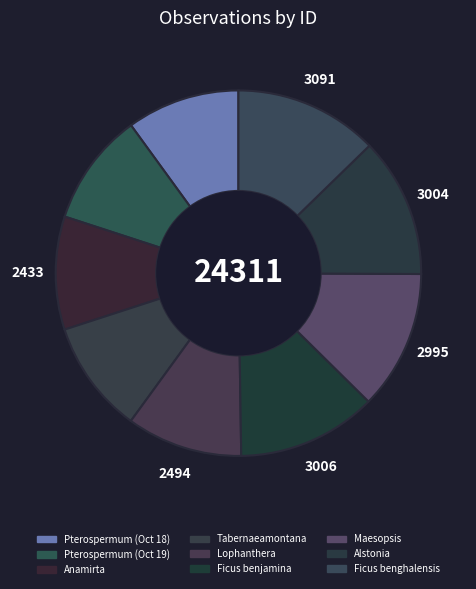

How many segments does this pie chart have?

9